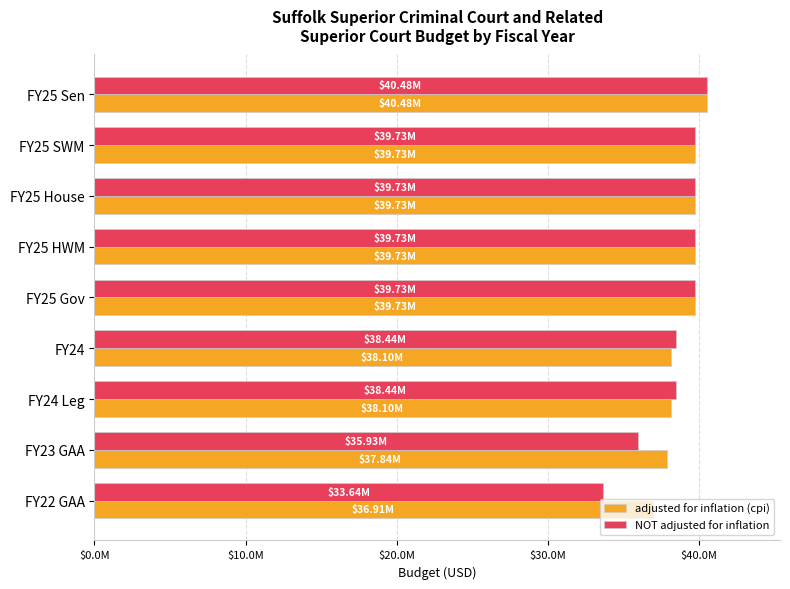

What are all the series names shown in the legend?

adjusted for inflation (cpi), NOT adjusted for inflation